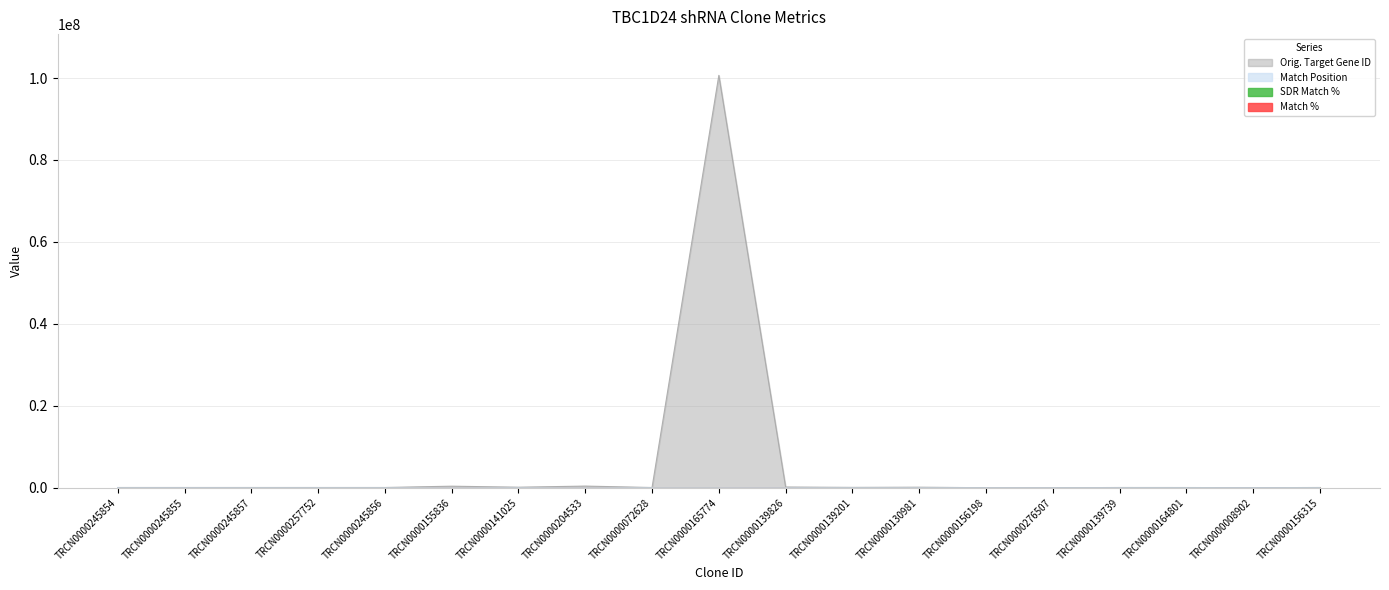

What is the difference between the maximum and minimum values in the Match % series?

10